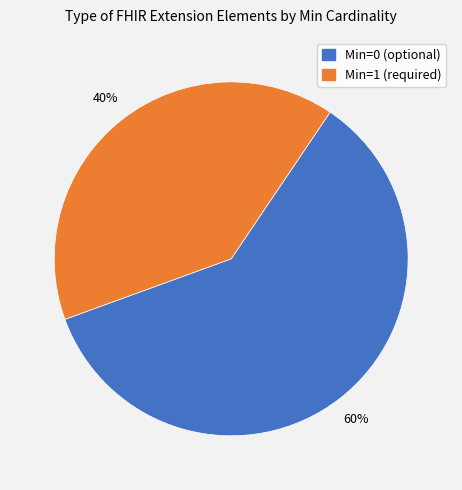

To the nearest percent, what is the difference between the largest and smallest slice percentages?

20%